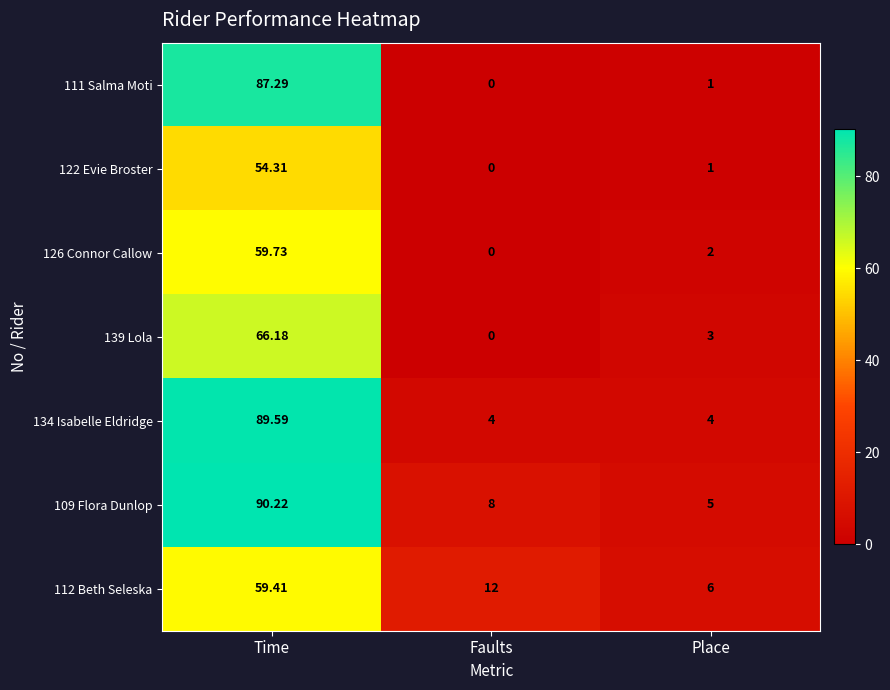

Which series changed the most between Time and Place?

111 Salma Moti